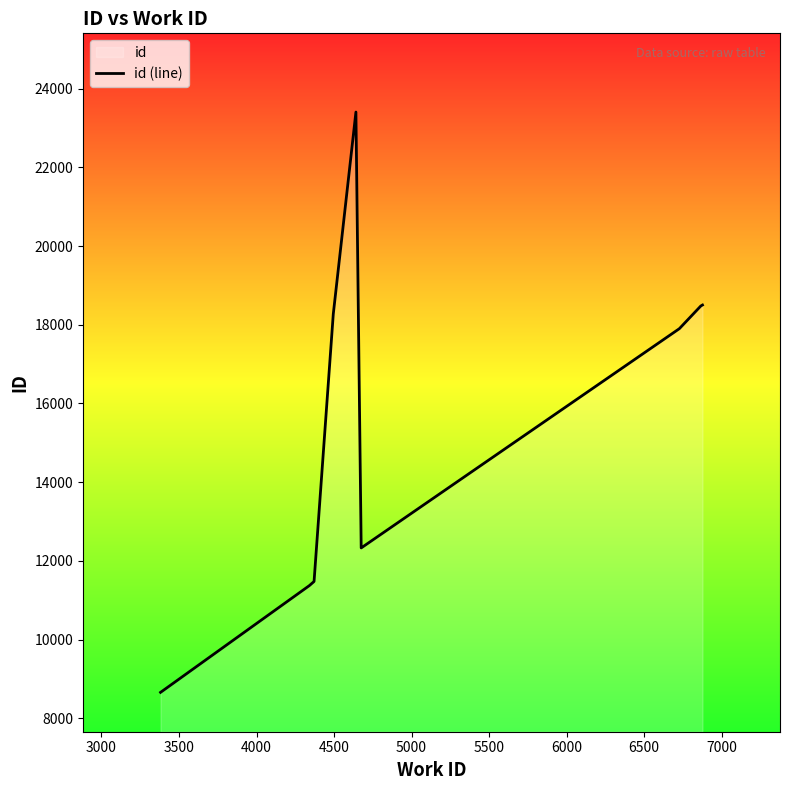

What is the maximum value shown in the chart?

23403